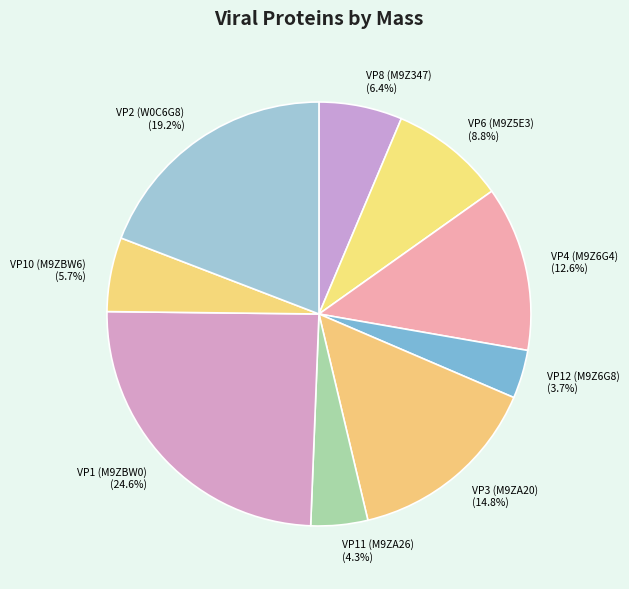

Is there any slice that represents more than half of the pie?

No